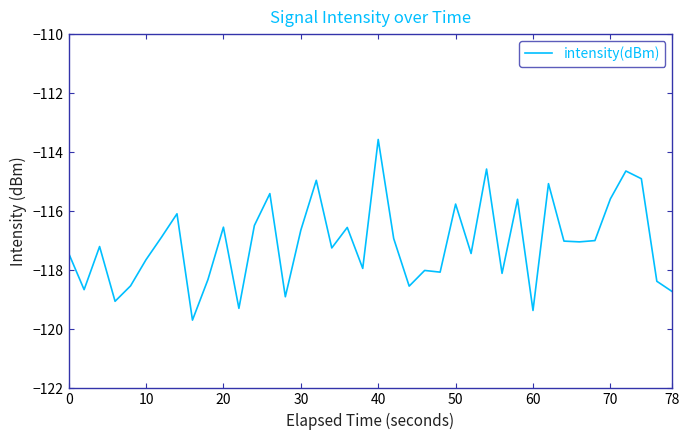

What is the smallest value displayed?

-119.7